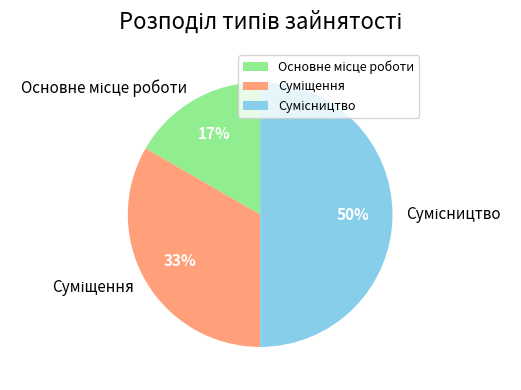

To the nearest percent, what is the average slice percentage?

33%